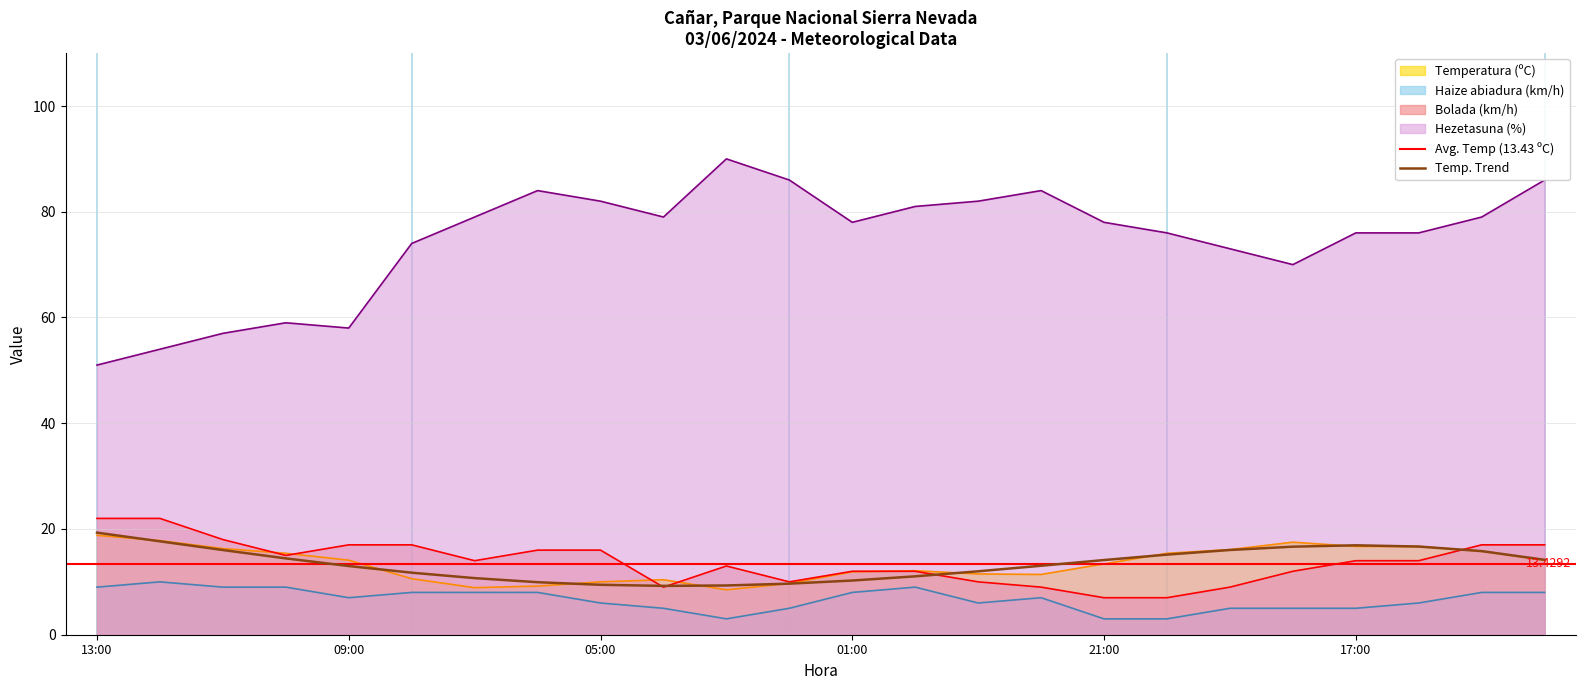

The Temperatura (ºC) series shows 8.9 at 07:00. True or false?

True